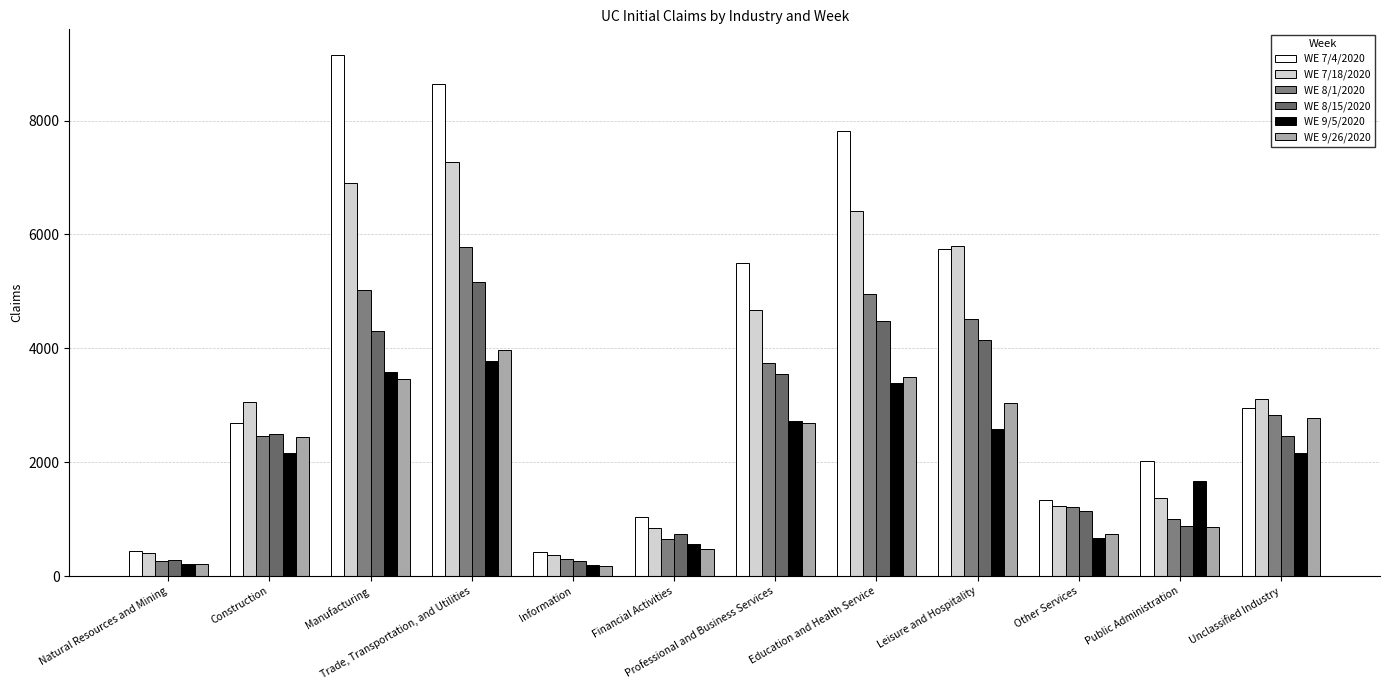

What is the difference between the highest and lowest values at Professional and Business Services?

2807